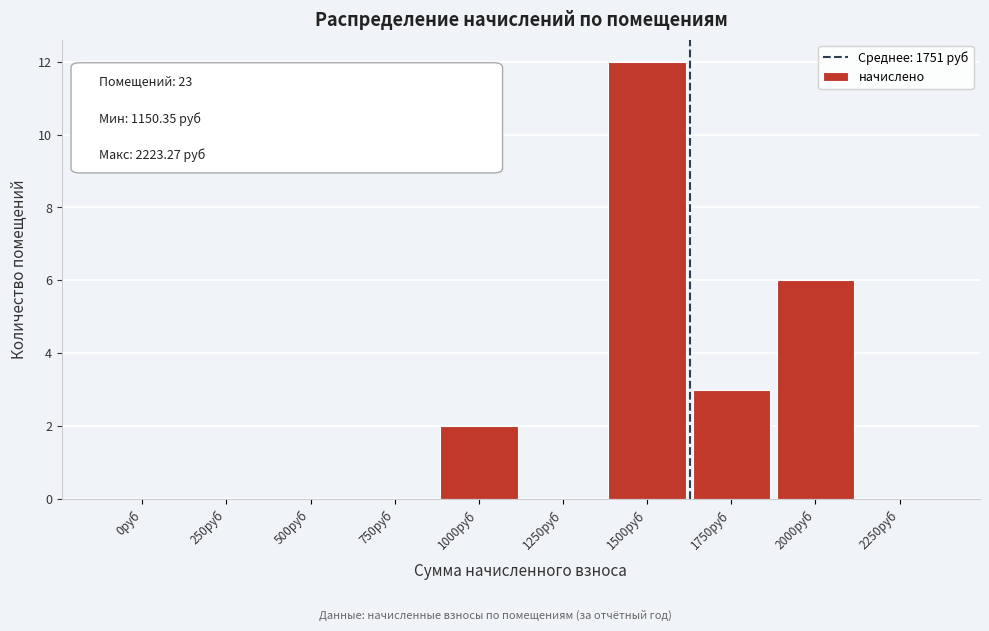

Reading left to right, what are all the values shown in this chart?

0руб=0	250руб=0	500руб=0	750руб=0	1000руб=2	1250руб=0	1500руб=12	1750руб=3	2000руб=6	2250руб=0